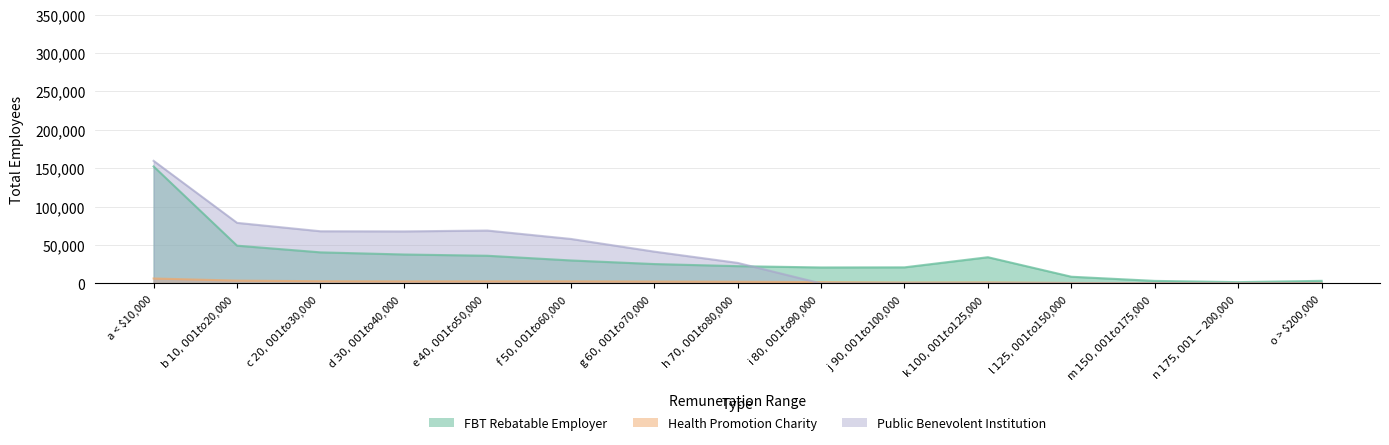

What are all the series names shown in the legend?

FBT Rebatable Employer, Health Promotion Charity, Public Benevolent Institution